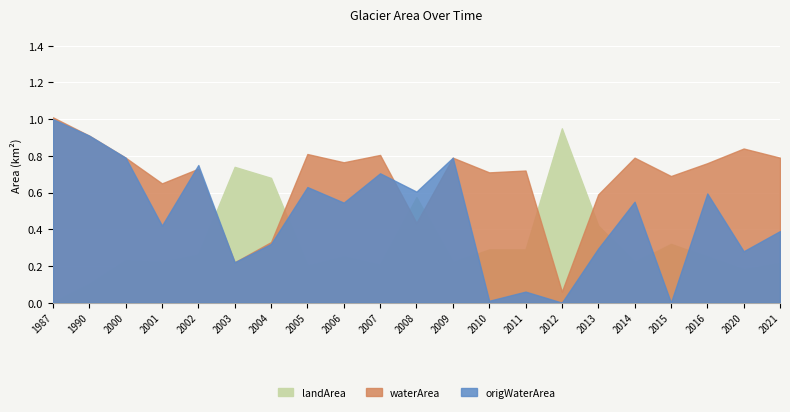

What is the difference between the origWaterArea values at 2016 and 2007?

0.1